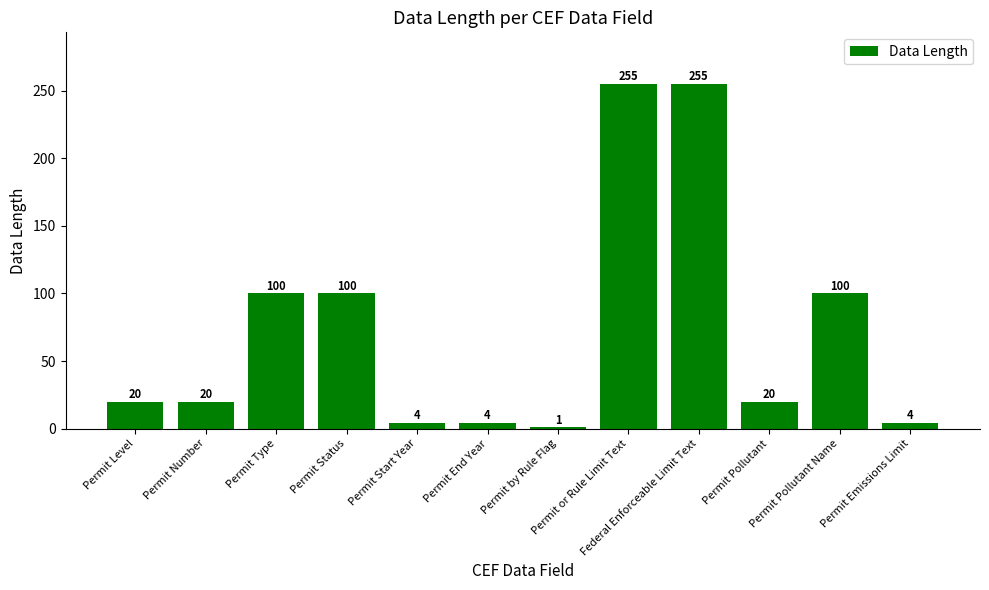

What is the sum of the values at Permit Level and Permit Emissions Limit?

24